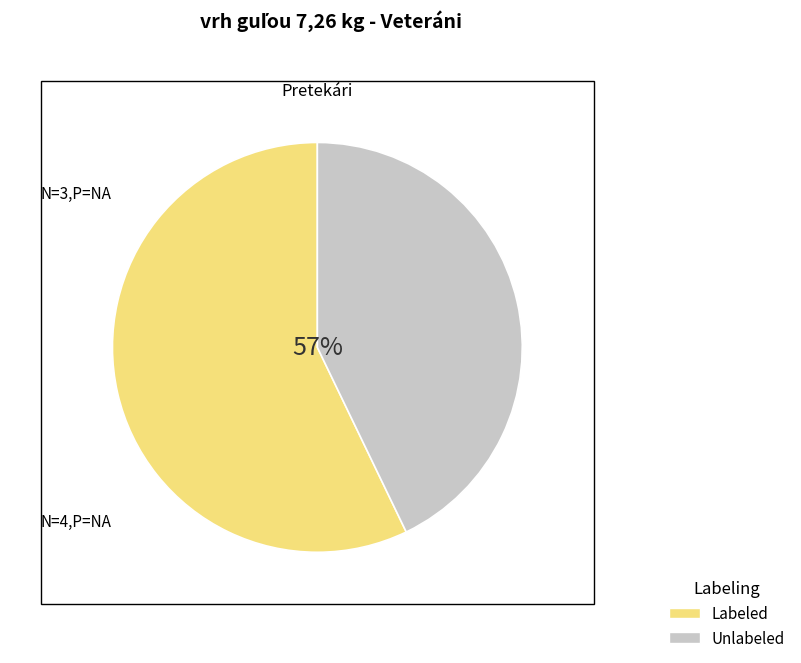

How many slices are in this pie chart?

7